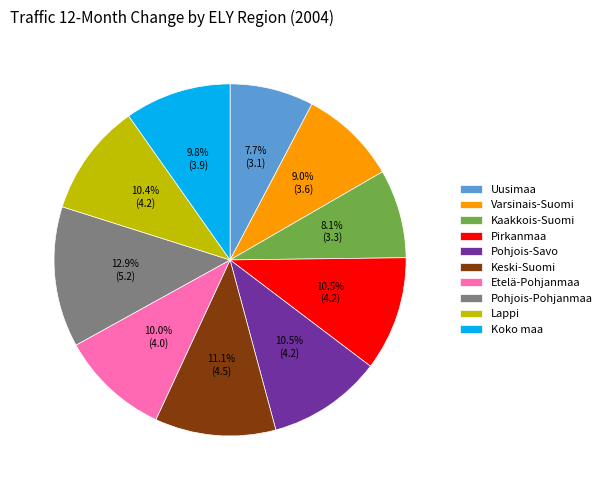

To the nearest percent, what portion does Uusimaa represent?

8%